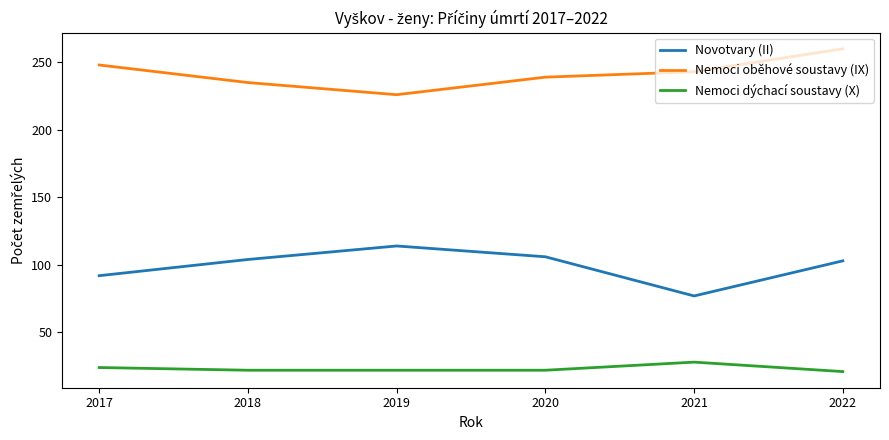

What is the difference between the maximum and minimum values in the Nemoci dýchací soustavy (X) series?

7